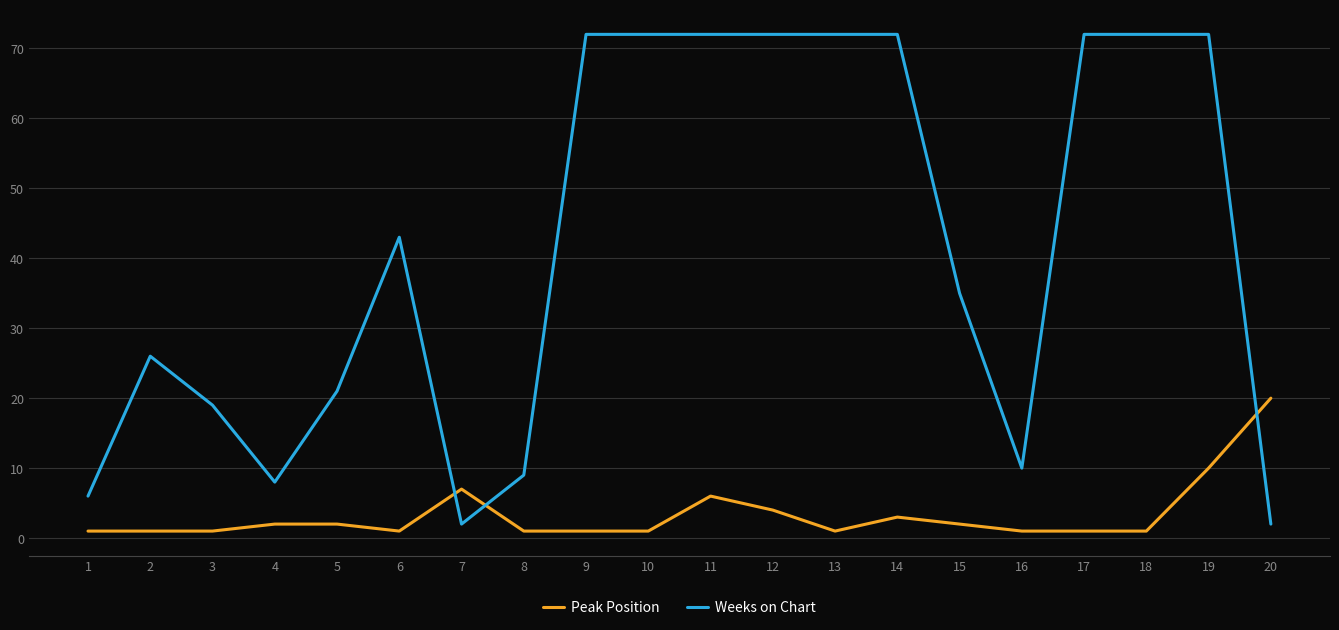

Reading right to left, transcribe all the data shown in this chart.

Peak Position: 20=20	19=10	18=1	17=1	16=1	15=2	14=3	13=1	12=4	11=6	10=1	9=1	8=1	7=7	6=1	5=2	4=2	3=1	2=1	1=1
Weeks on Chart: 20=2	19=72	18=72	17=72	16=10	15=35	14=72	13=72	12=72	11=72	10=72	9=72	8=9	7=2	6=43	5=21	4=8	3=19	2=26	1=6